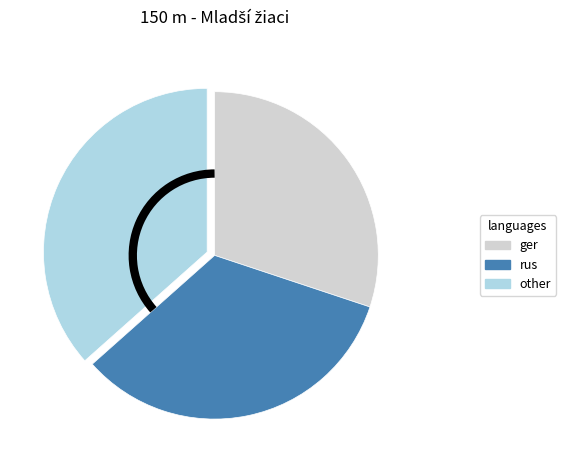

Is there any slice that represents more than half of the pie?

No